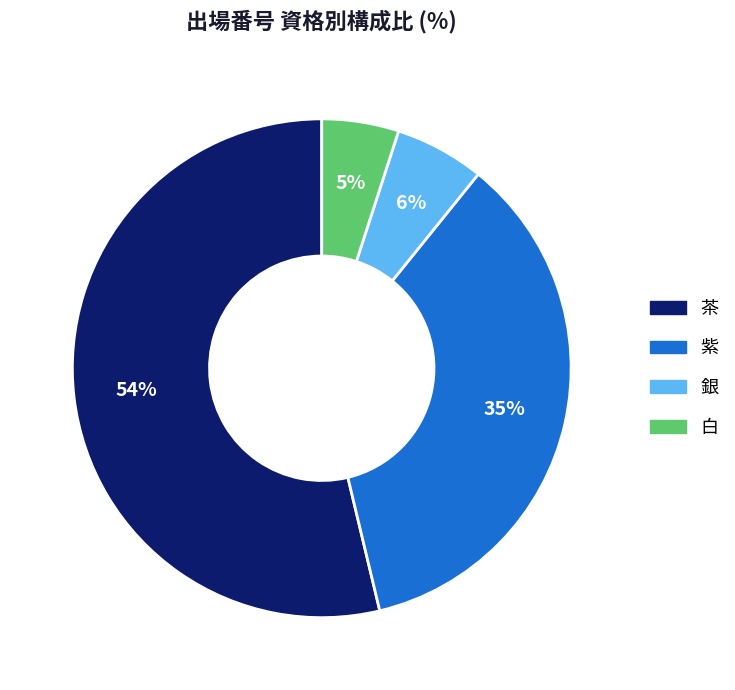

To the nearest percent, what is the difference between the 白 and 茶 slice percentages?

49%